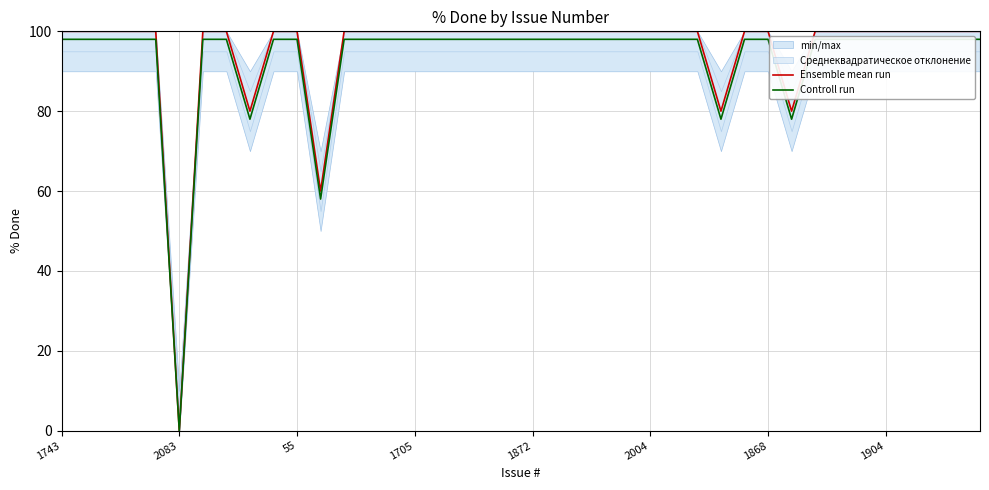

How many categories are shown in the chart?

40